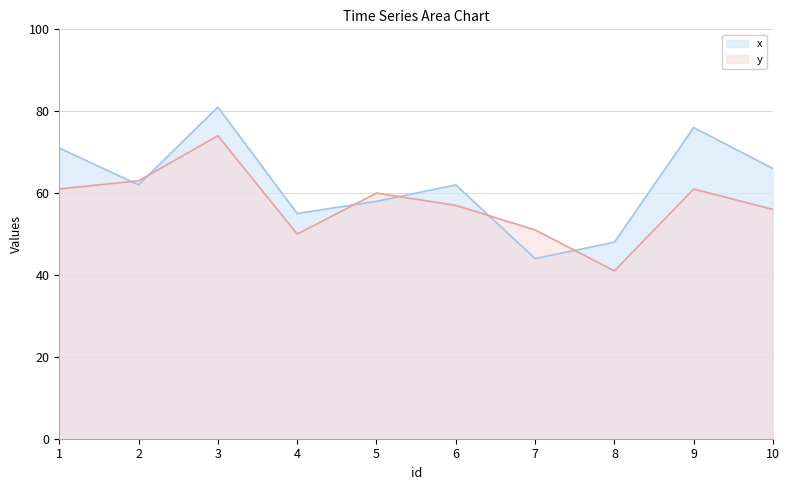

Where does the x series first go above 62?

1